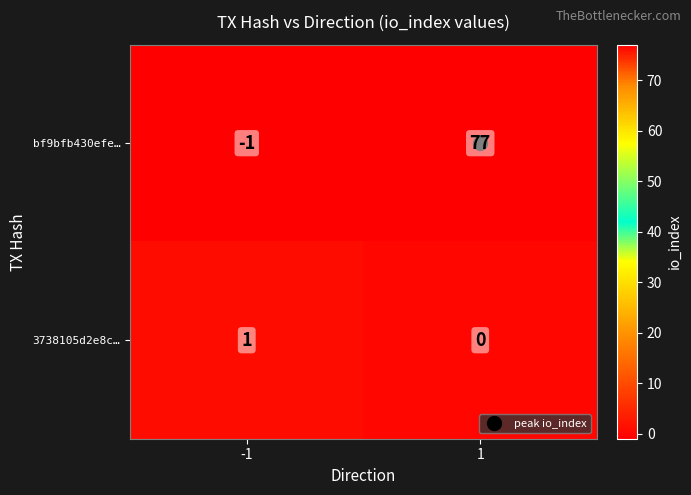

What is the greatest value displayed?

77